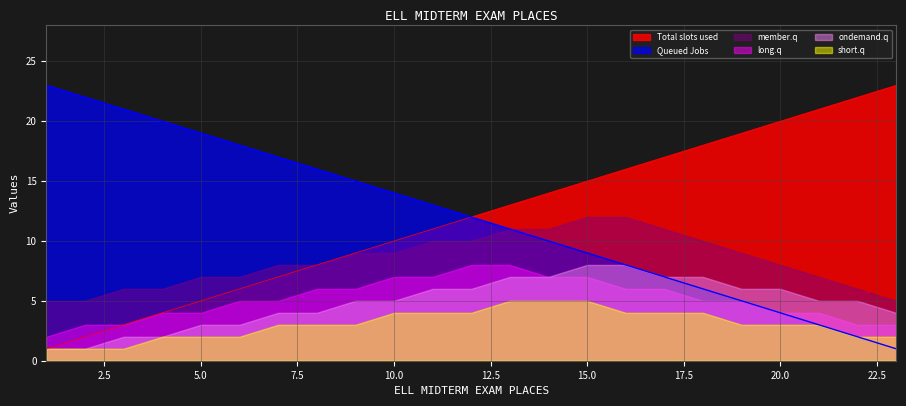

What is the value of the Total slots used point at the 18th from the left?

18